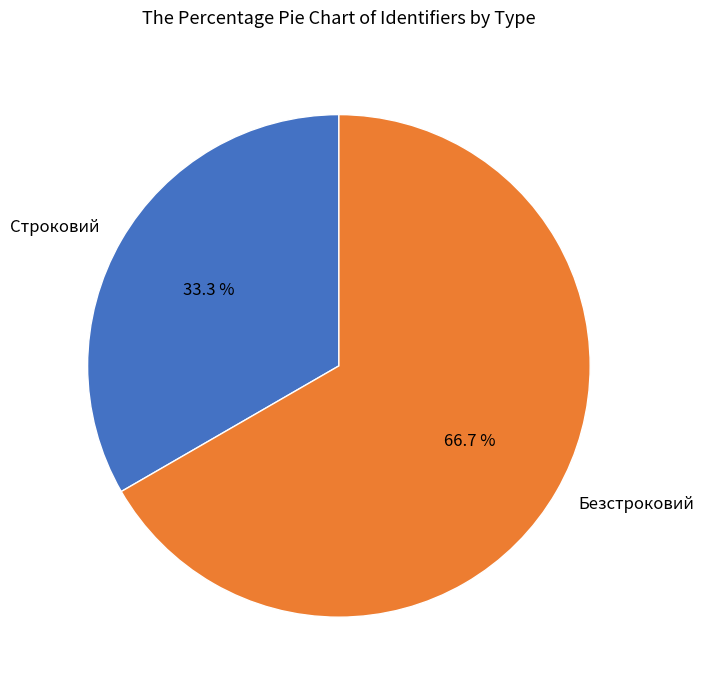

How many slices are in this pie chart?

2